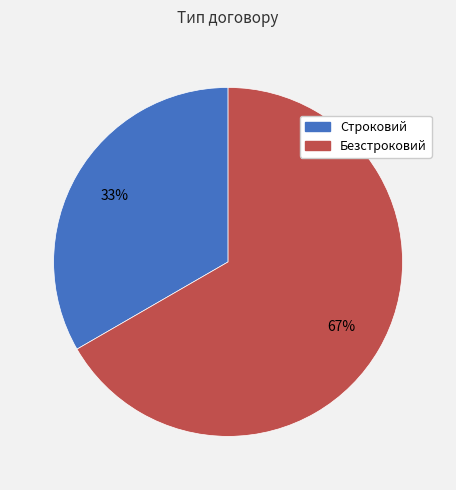

How many segments does this pie chart have?

2